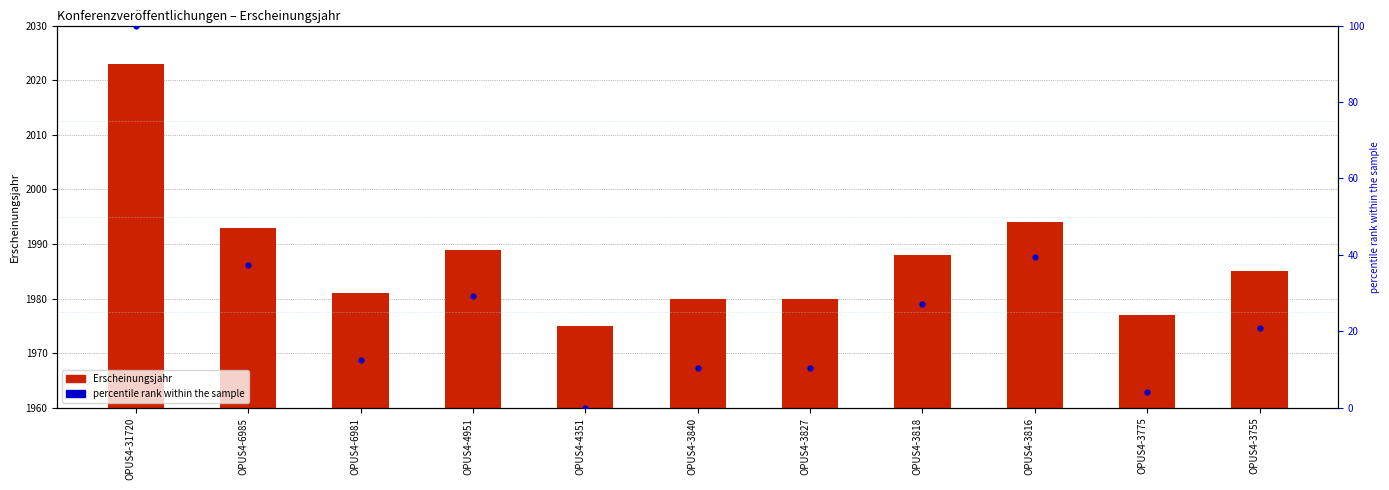

Which series has the largest total across all categories?

Erscheinungsjahr